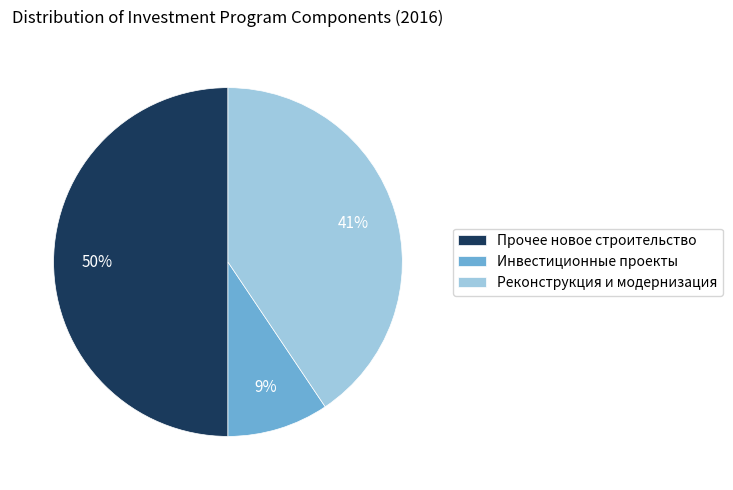

The Реконструкция и модернизация slice represents 33% of the pie. True or false?

False